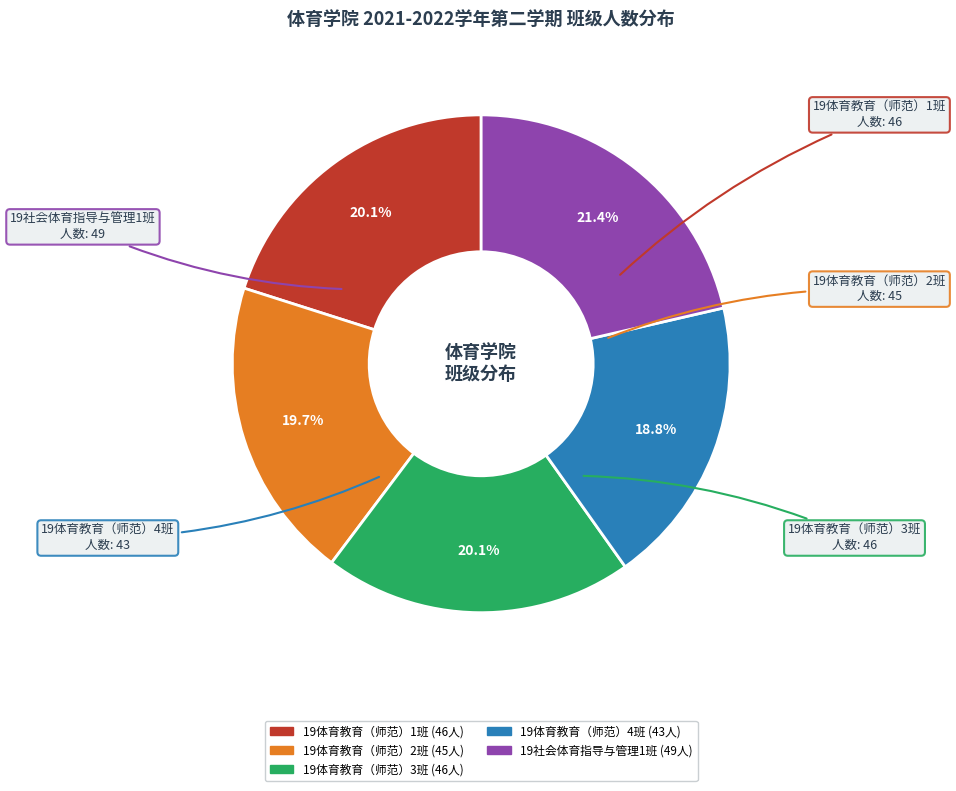

What is the ratio of the value at 19体育教育（师范）4班 to the value at 19社会体育指导与管理1班?

0.9